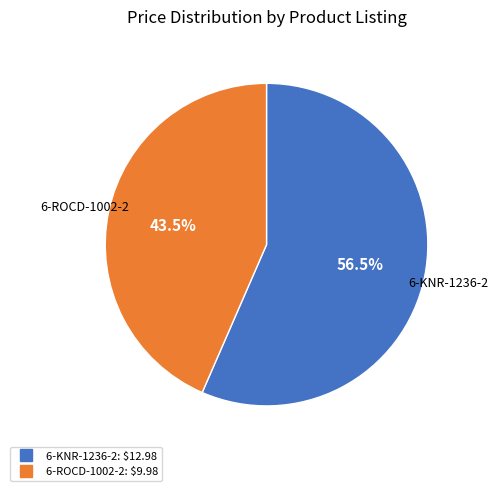

Is the sum of 6-ROCD-1002-2 and 6-KNR-1236-2 greater than half?

Yes